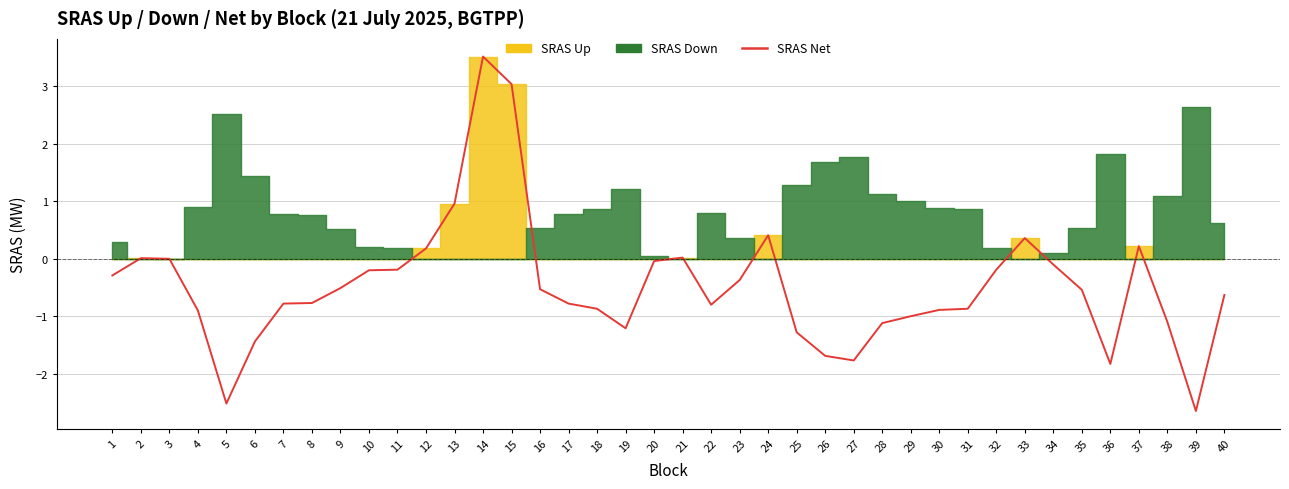

What is the value of the 22nd point from the left?

-0.8